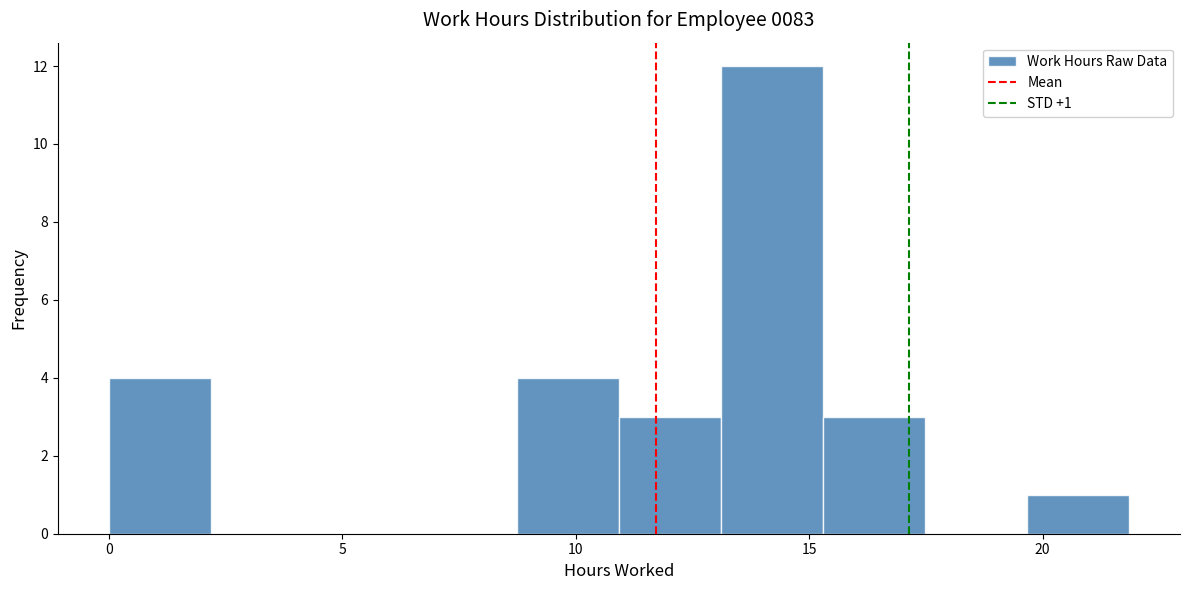

Over which range of the x-axis is the bar tallest?

13.0 to 15.5